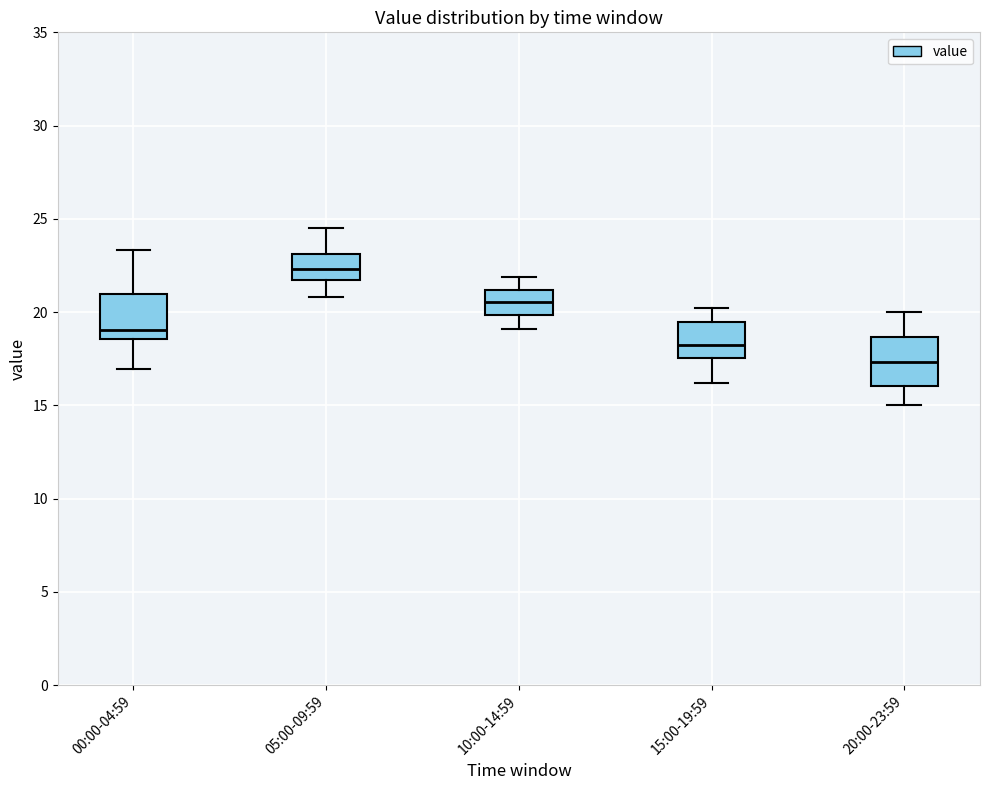

Where does the upper whisker of the box for 15:00-19:59 end on the y-axis? The values are not printed on the chart, so give them approximately, as read against the axis.

20.0